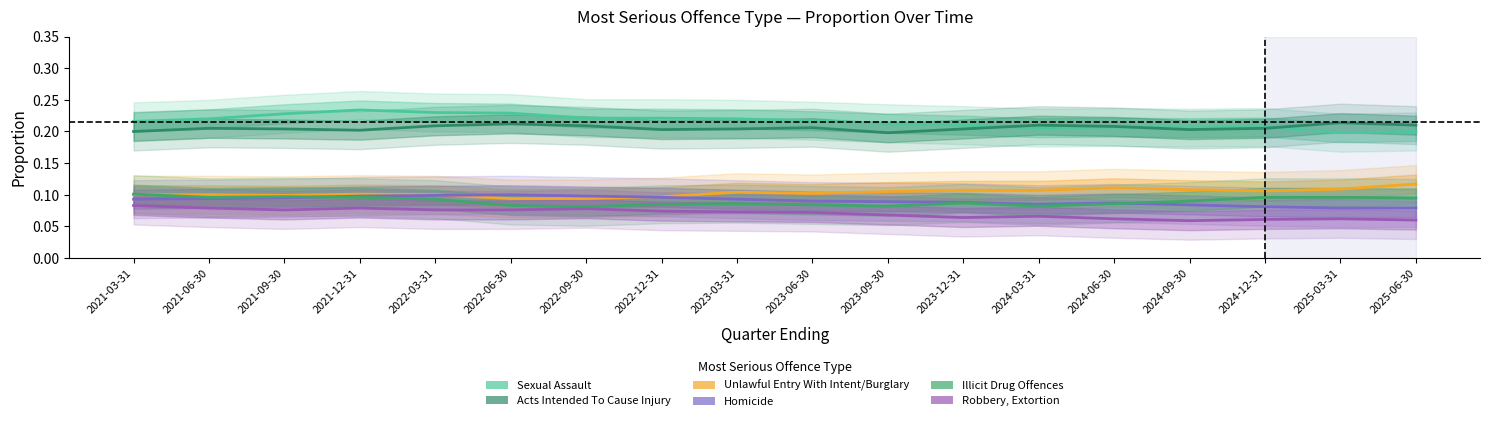

What is the label of the 4th point from the left?

2021-12-31